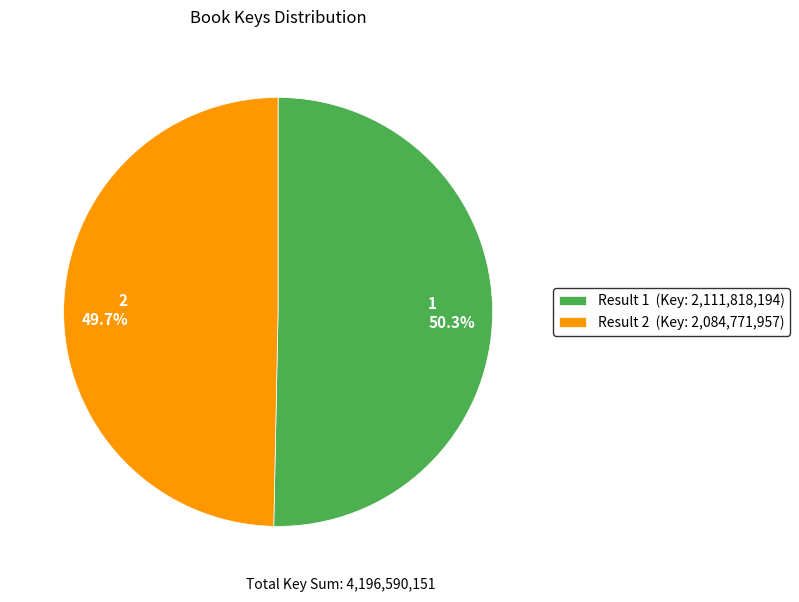

What is the ratio of the value at 1 to the value at 2?

1.0